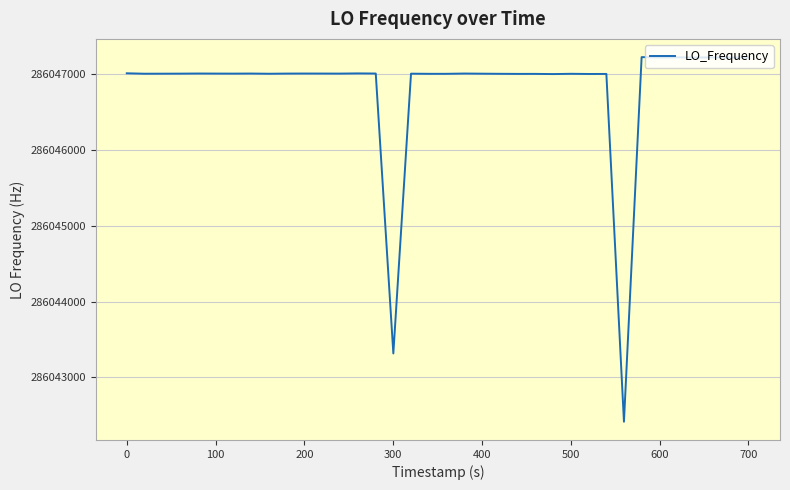

What is the minimum value shown in the chart?

286042416.8